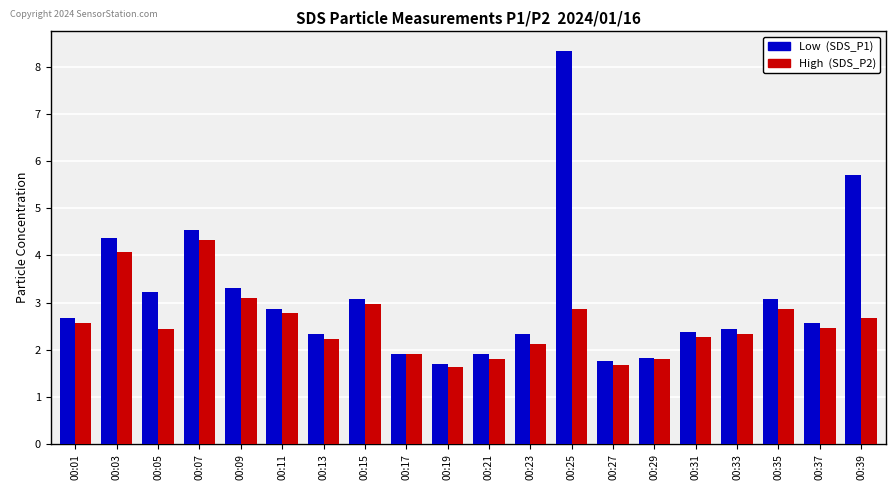

How many categories are shown in the chart?

20